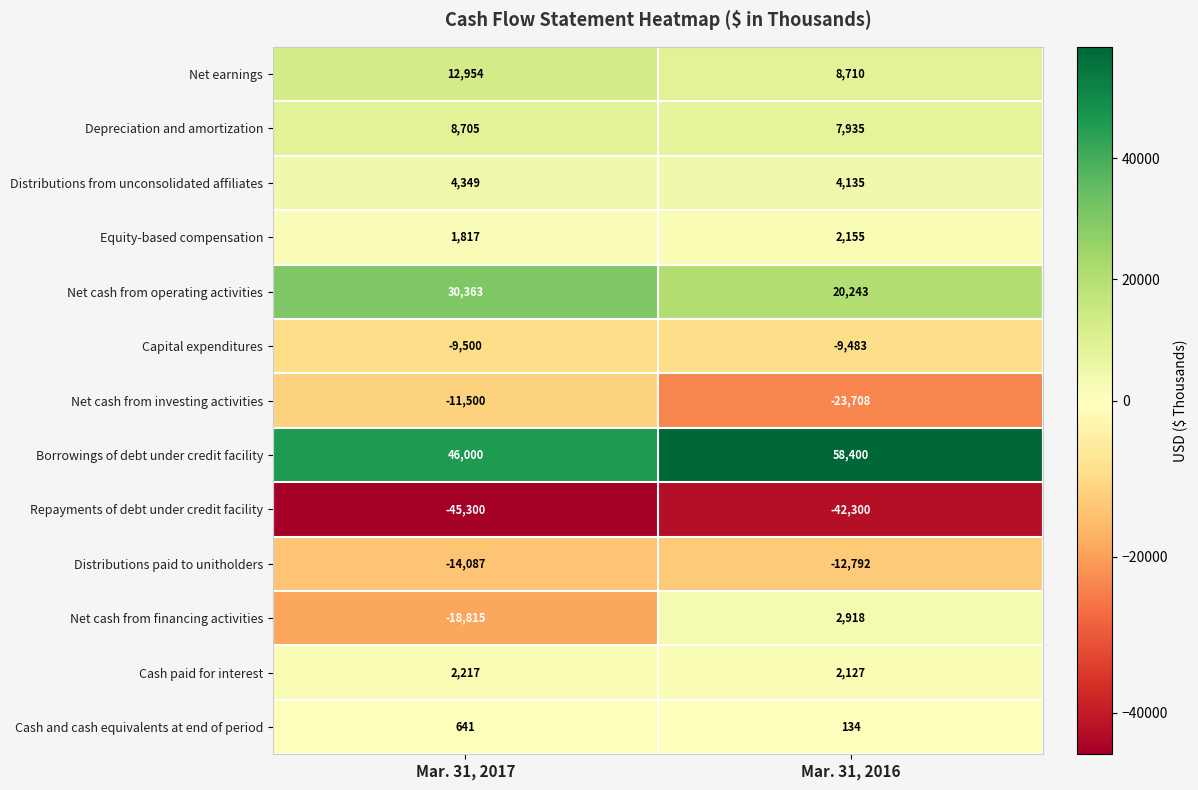

Between Mar. 31, 2017 and Mar. 31, 2016, which series saw the biggest shift?

Net cash from financing activities